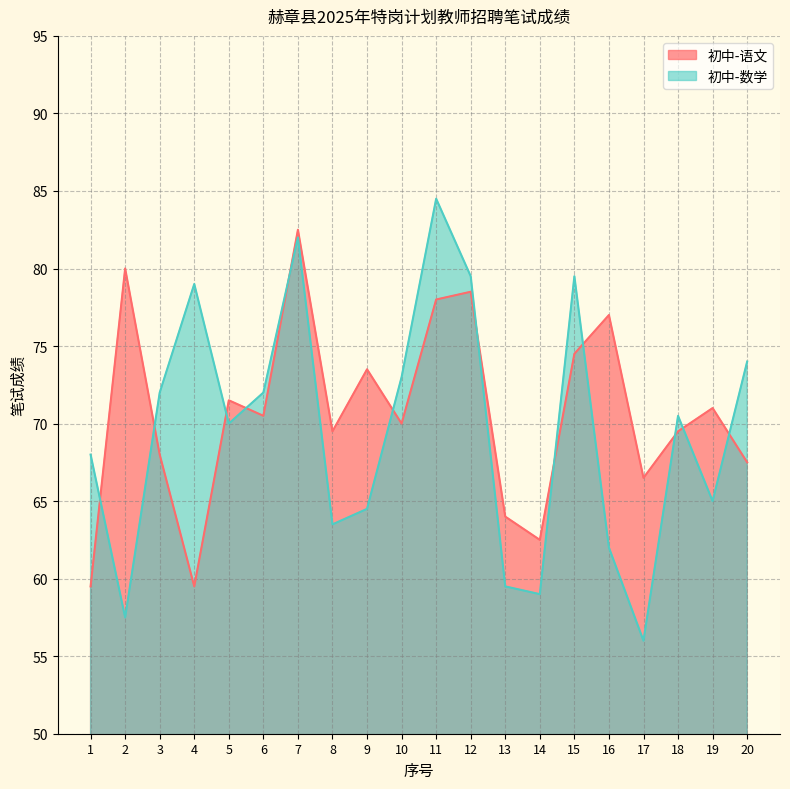

What is the total value across all series at 12?

158.0